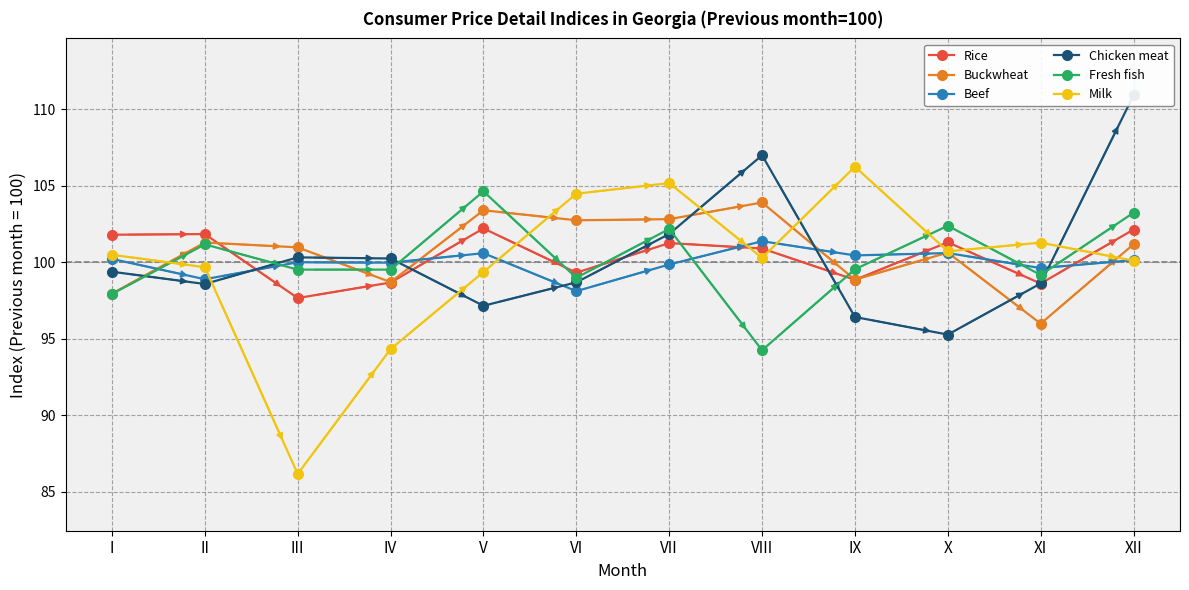

Where do Buckwheat and Milk first cross each other?

I and II